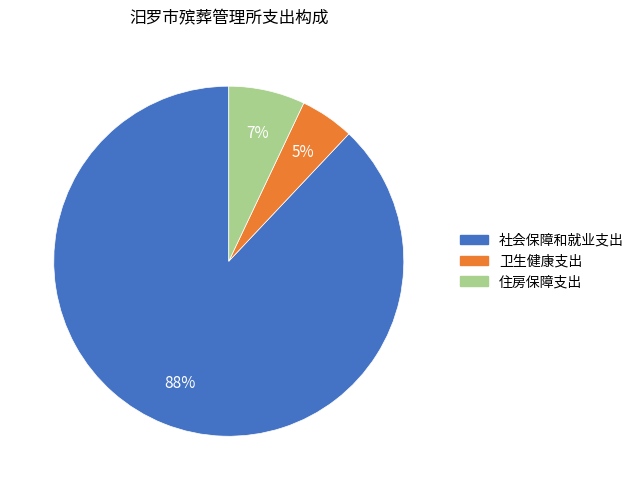

To the nearest percent, what is the average slice percentage?

33%